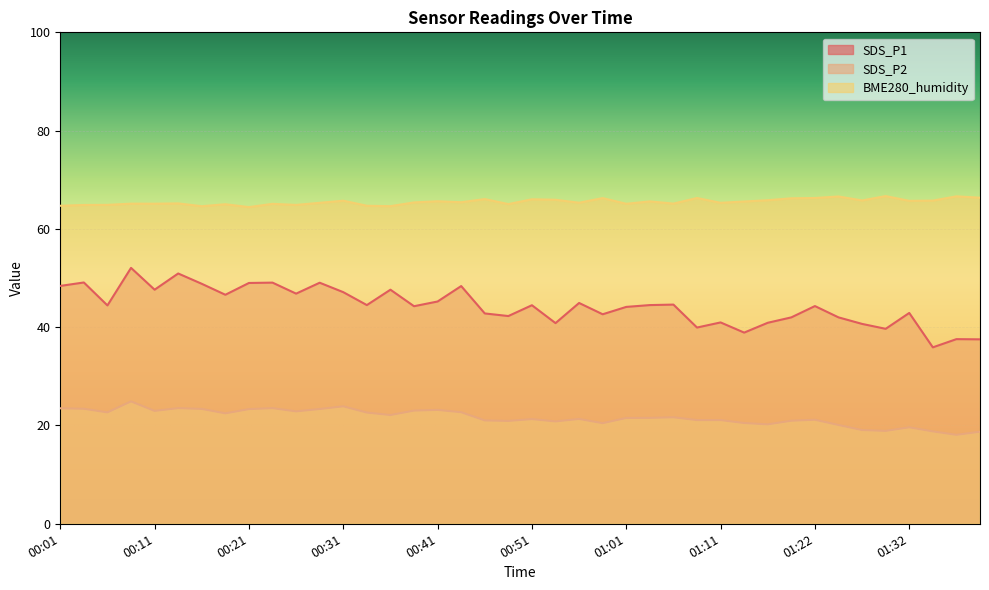

What is the difference between the maximum and minimum values in the SDS_P2 series?

6.8